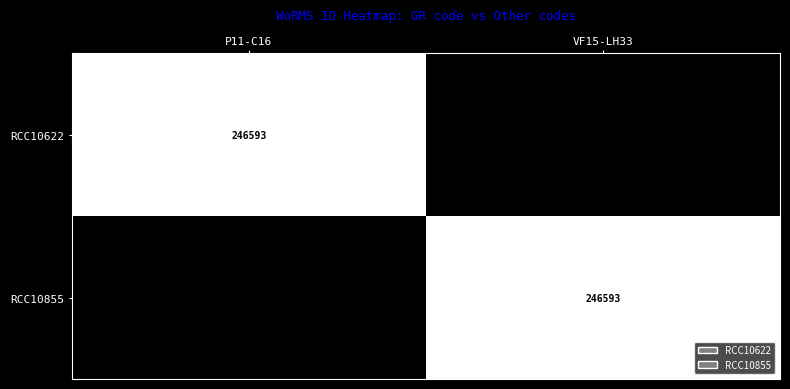

Count the number of categories in the chart.

2